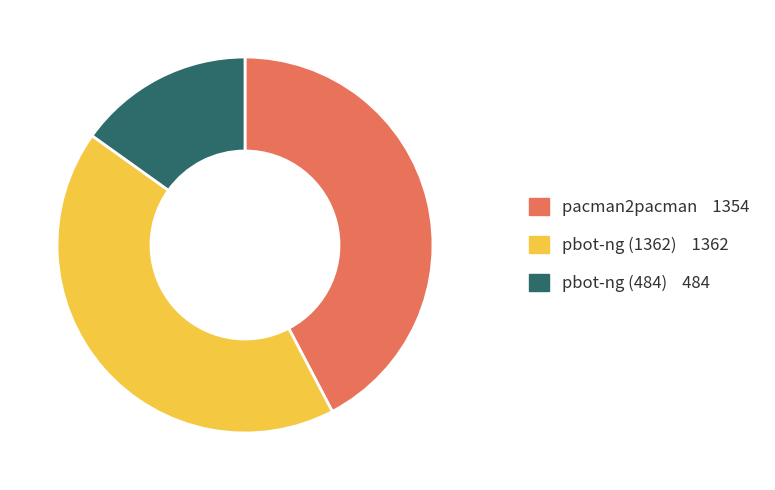

Combined, do pbot-ng (1362) and pbot-ng (484) account for over 50%?

Yes